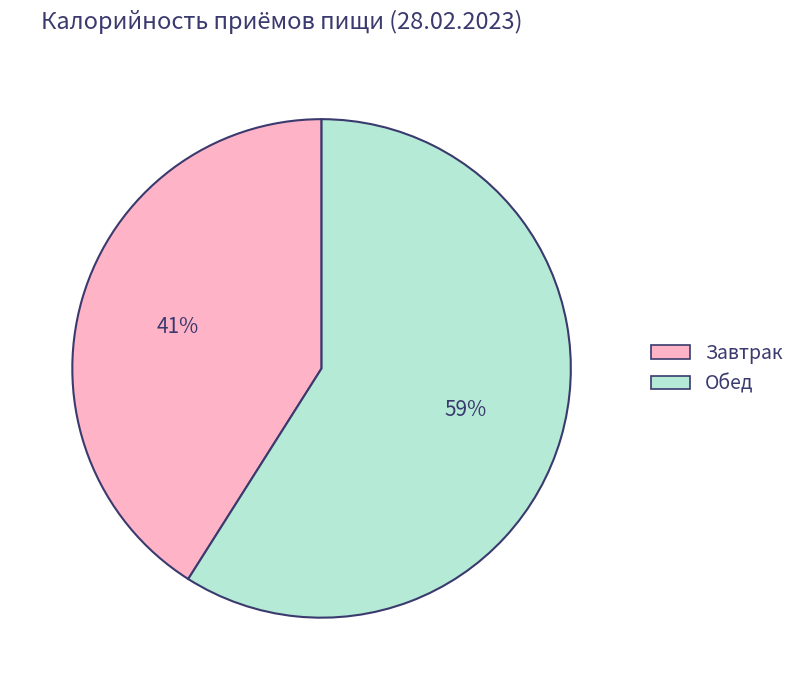

Between Завтрак and Обед, which is larger?

Обед